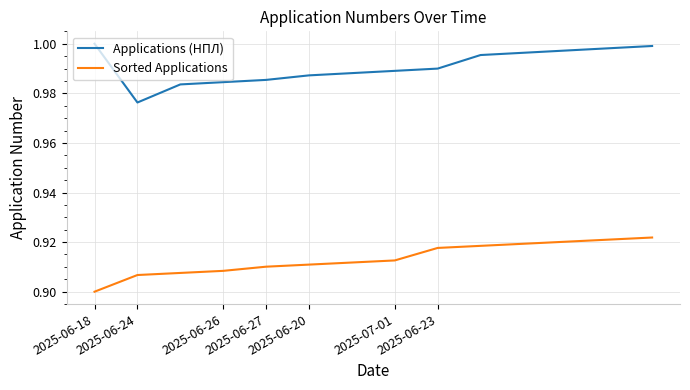

List the series in order of their peak value, highest first.

Applications (НПЛ), Sorted Applications